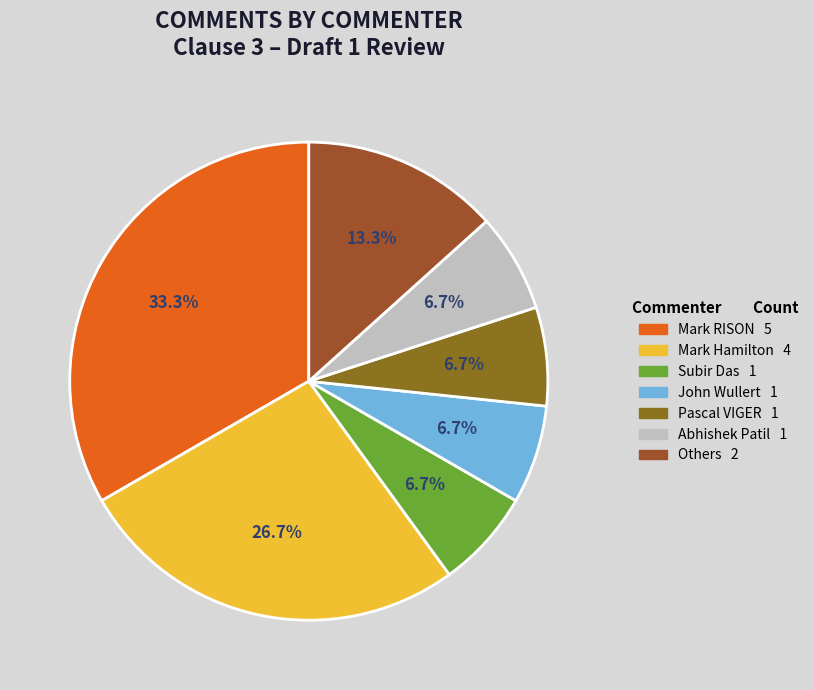

Is there any slice that represents more than half of the pie?

No